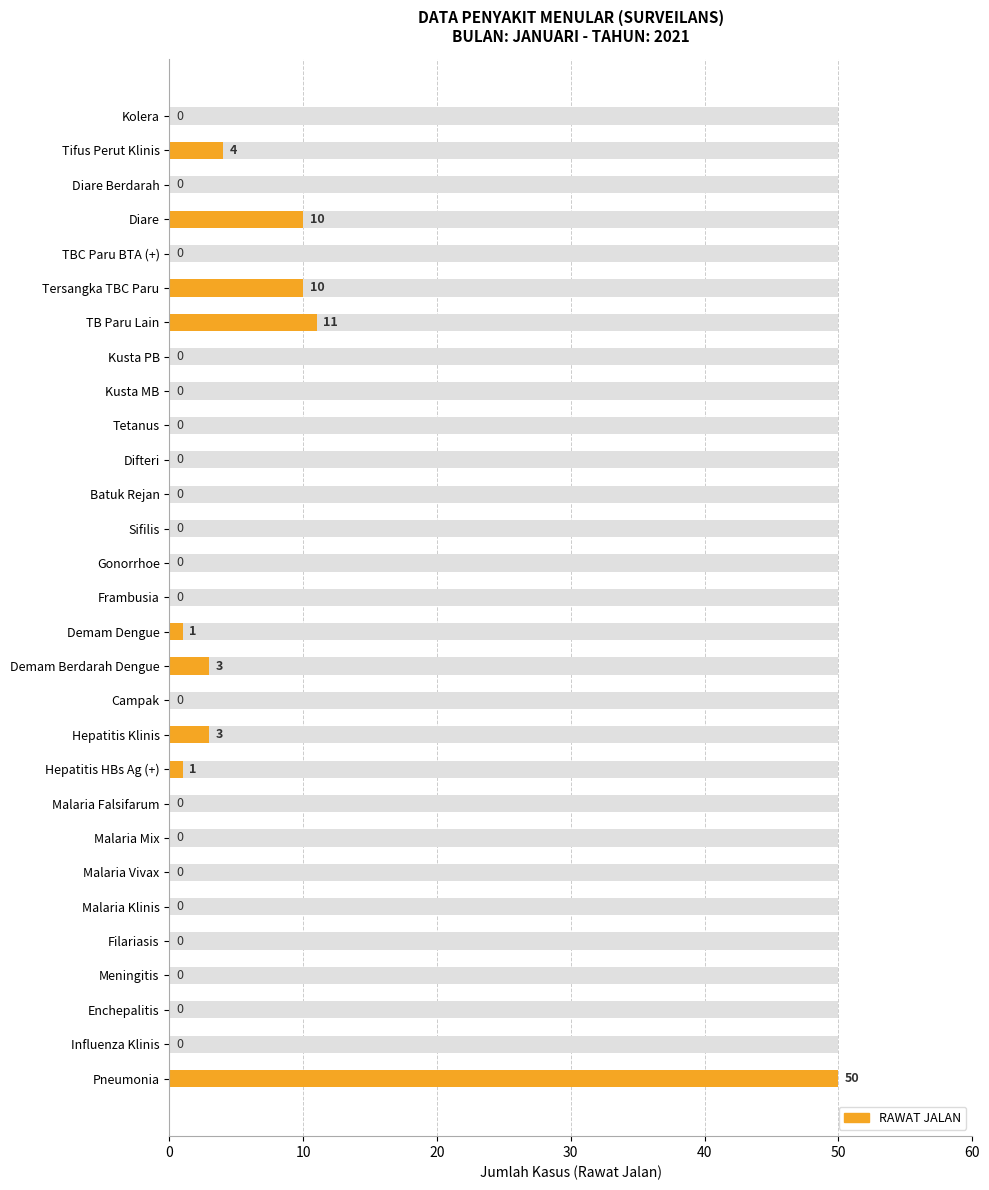

What is the maximum value shown in the chart?

50